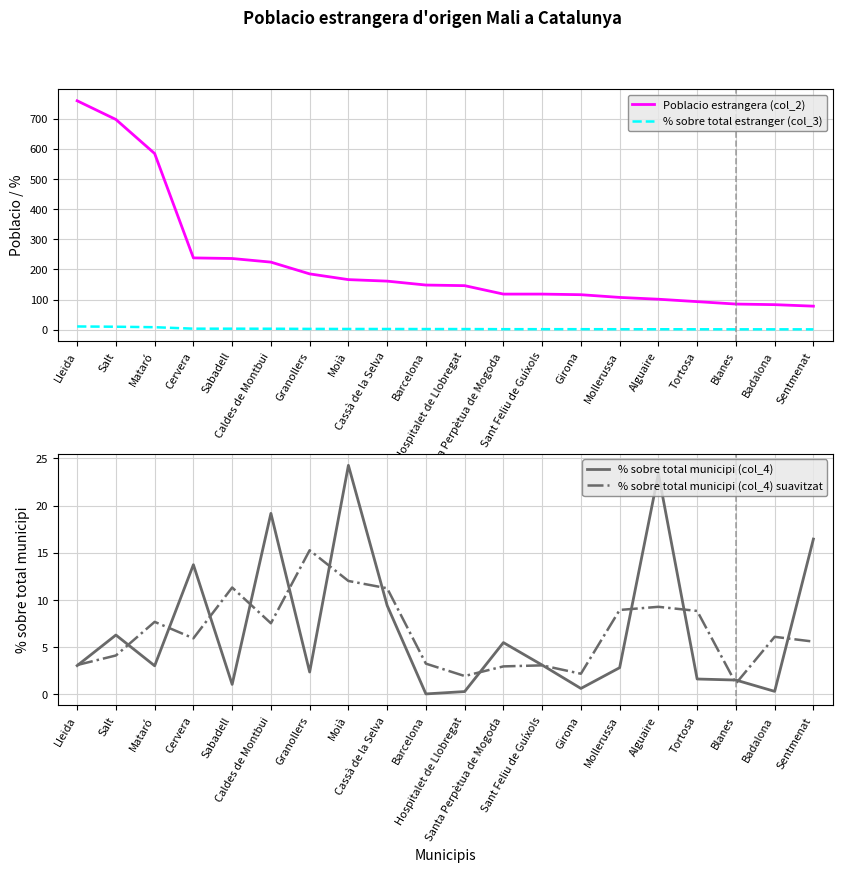

What is the label of the 5th point from the right?

Alguaire